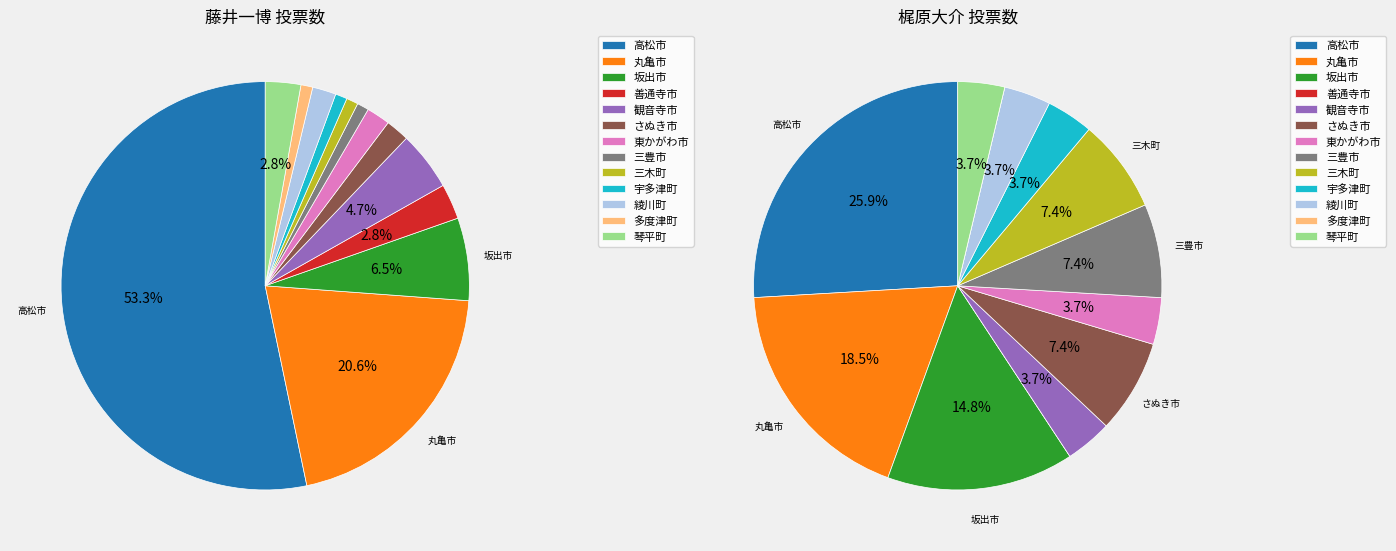

To the nearest percent, what is the combined percentage of 三豊市 and 三木町?

15%